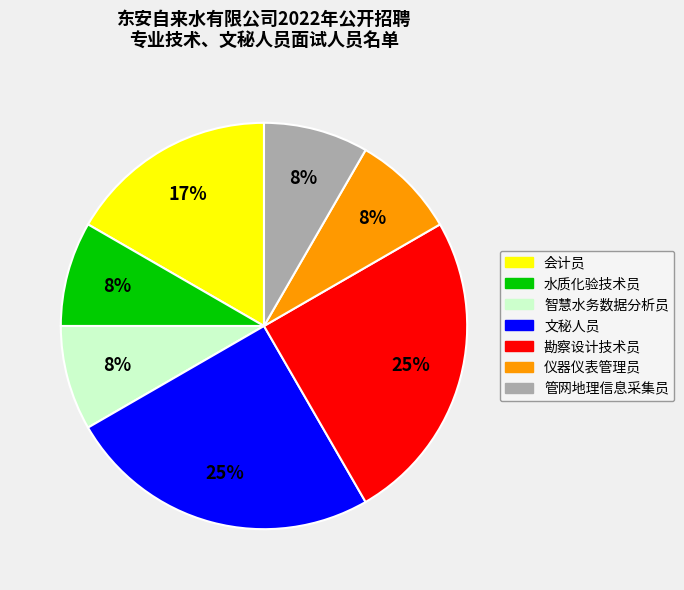

Is it true that 水质化验技术员 is 21% of the pie?

False